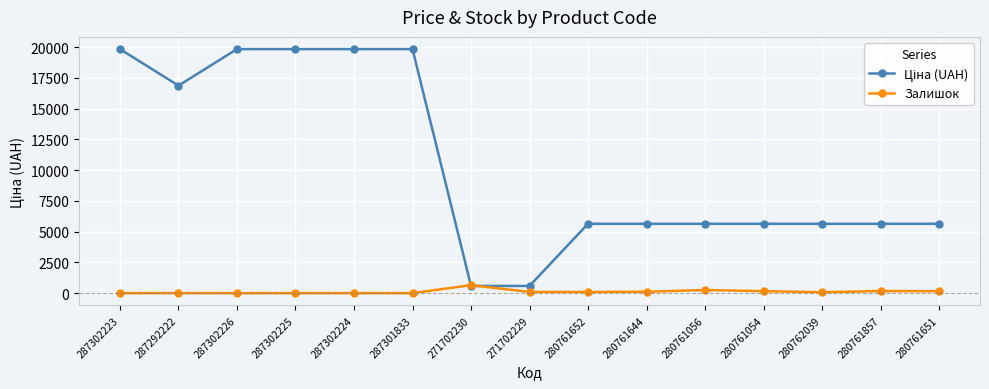

At how many categories does at least one series exceed 2901?

13